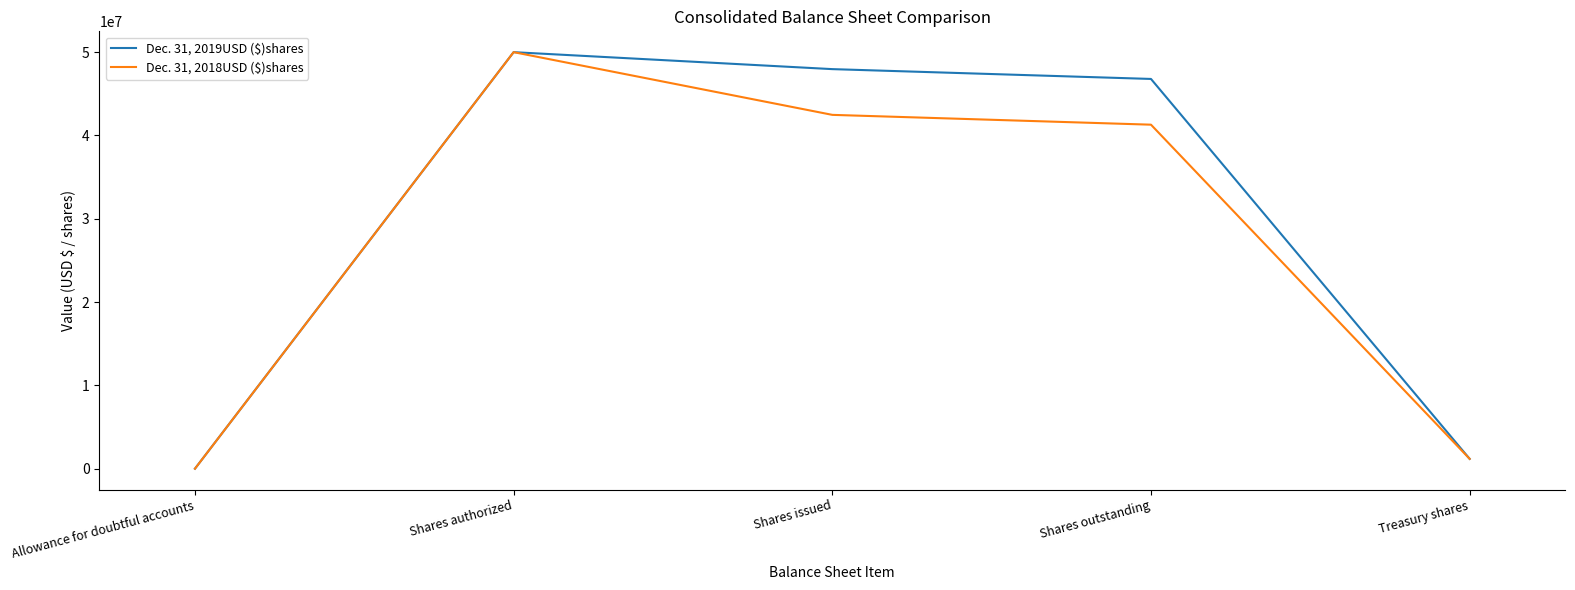

What is the minimum value for Dec. 31, 2018USD ($)shares?

555